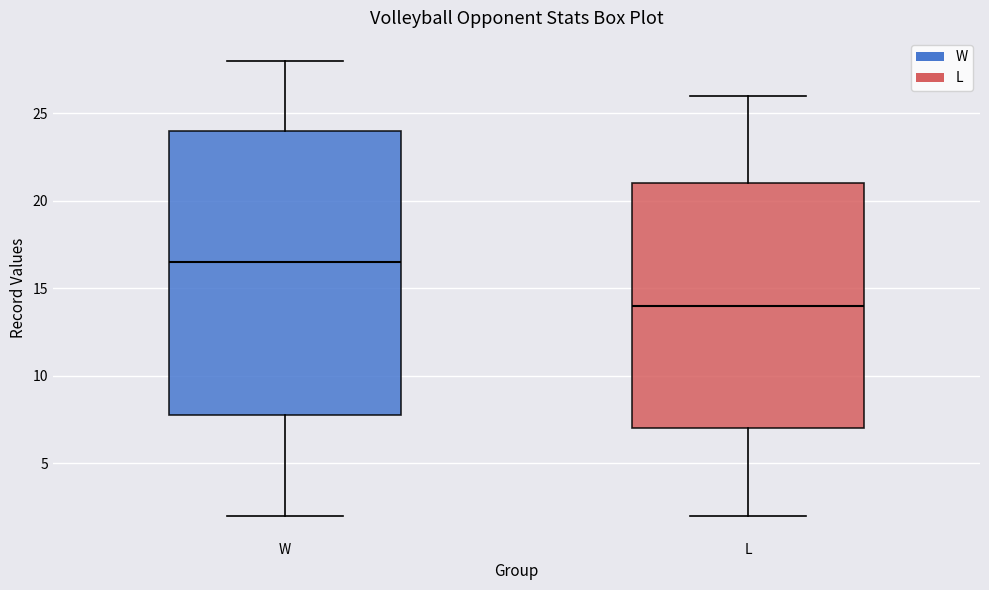

Which box is the tallest, from its lower edge to its upper edge?

W